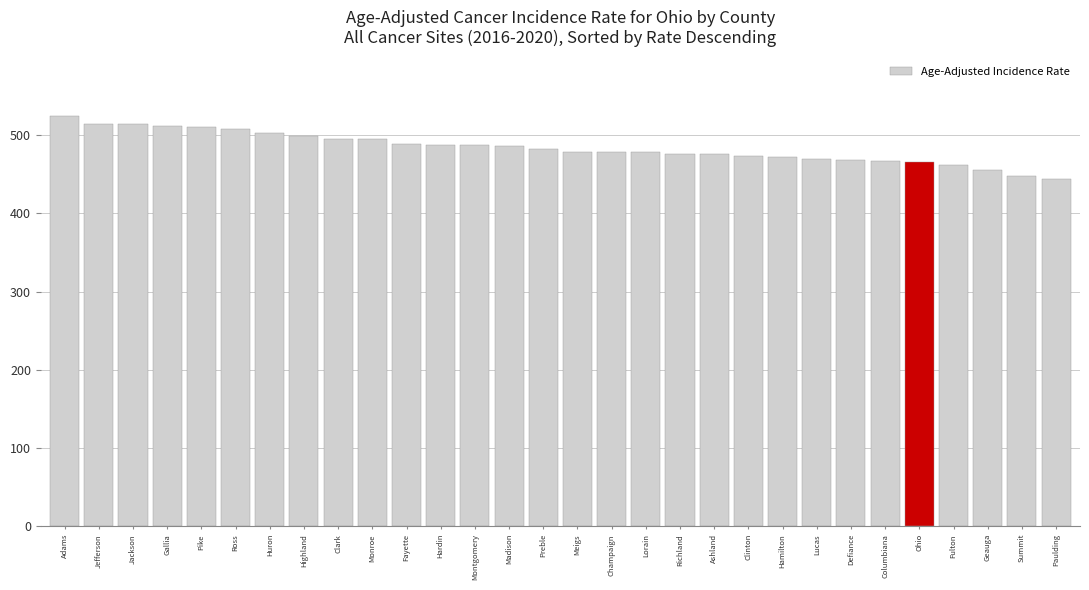

The value at Ohio is 800.1. True or false?

False